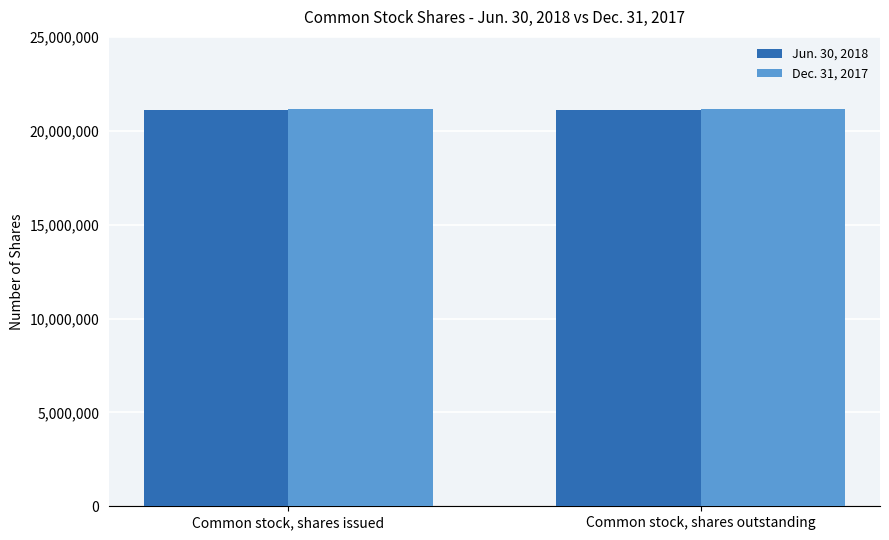

What is the greatest value displayed?

21148665